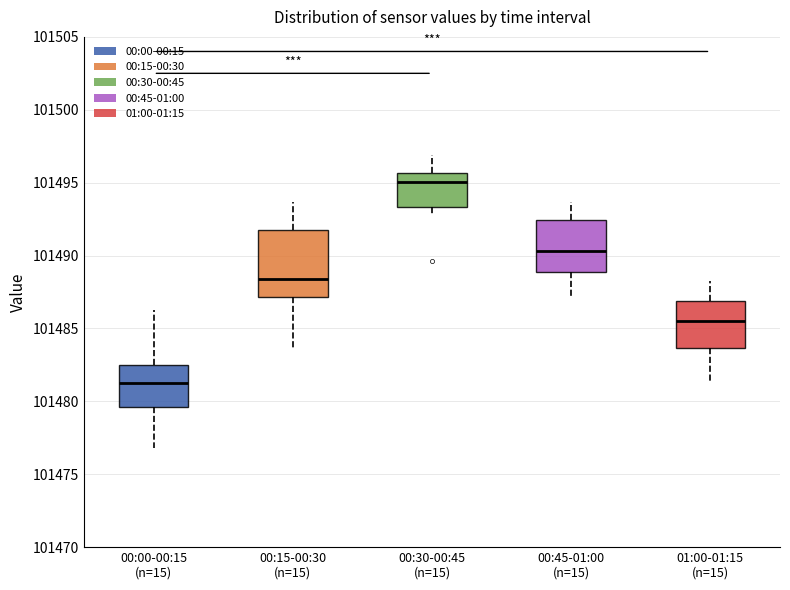

Which box is the tallest, from its lower edge to its upper edge?

00:15-00:30 (n=15)